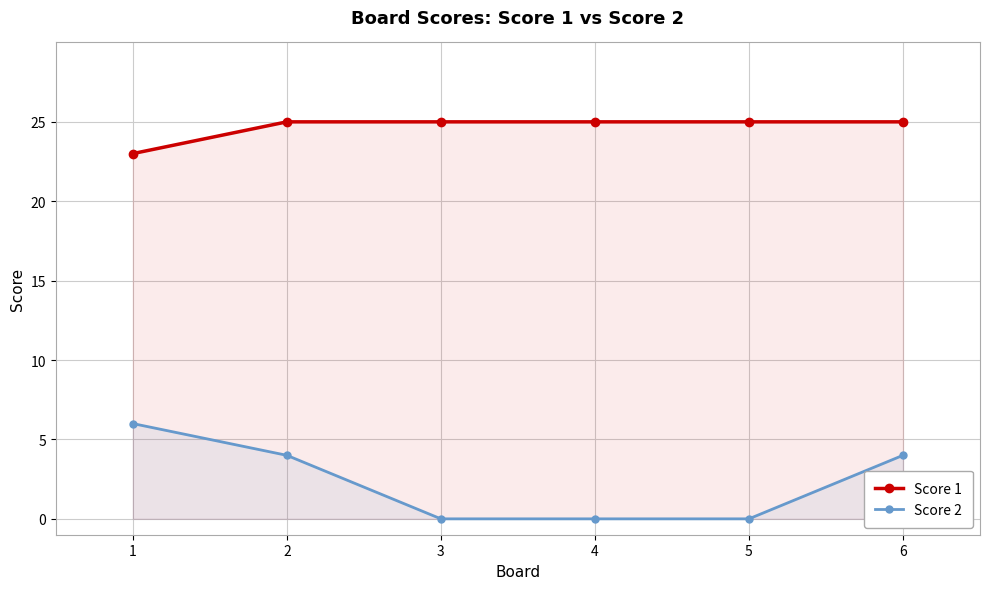

At 4, list the series in order from largest to smallest.

Score 1, Score 2